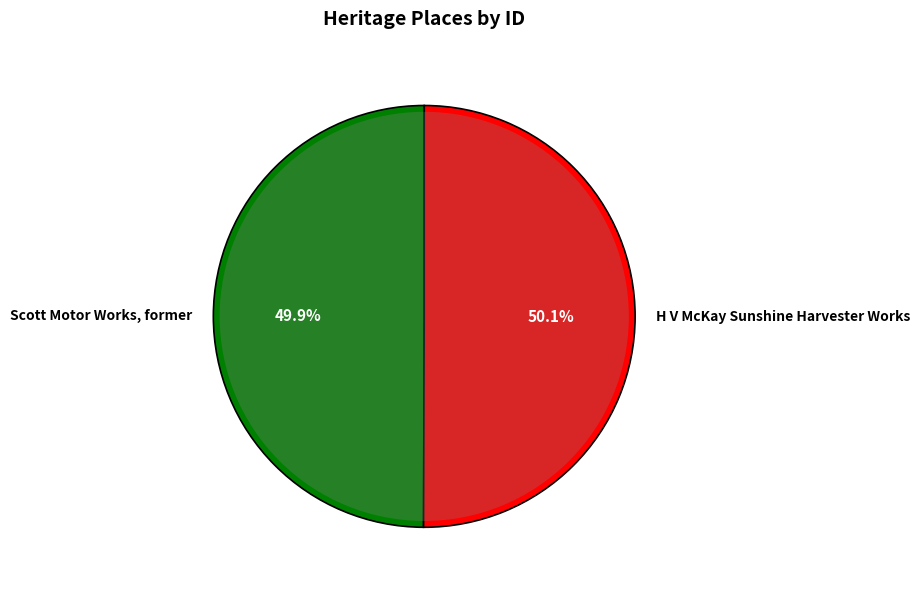

Is the sum of Scott Motor Works, former and H V McKay Sunshine Harvester Works greater than half?

Yes